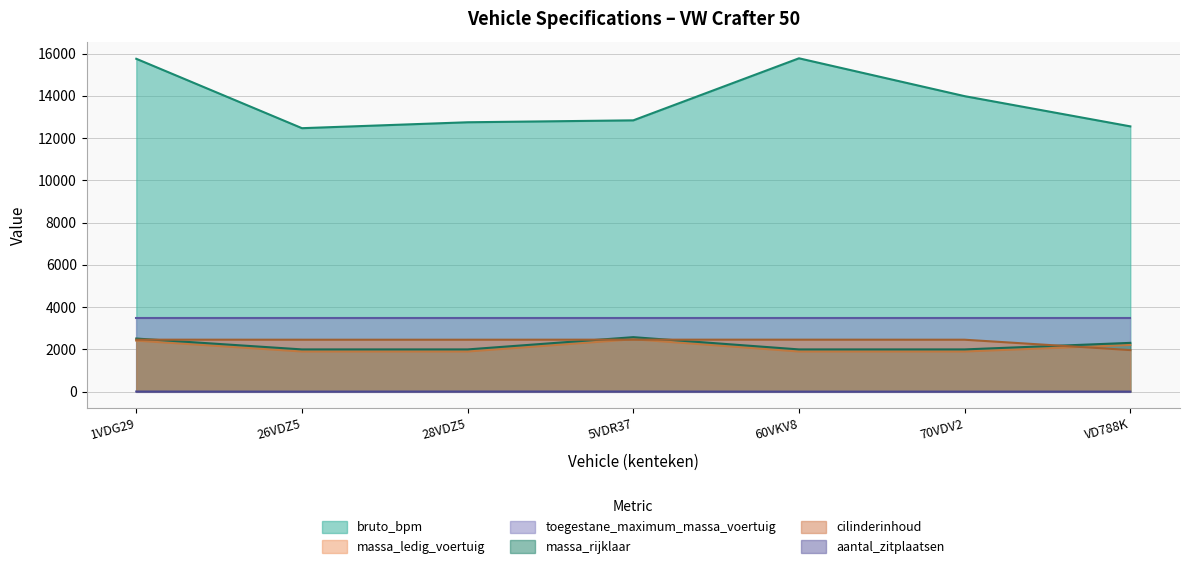

The aantal_zitplaatsen series shows 2 at VD788K. True or false?

False